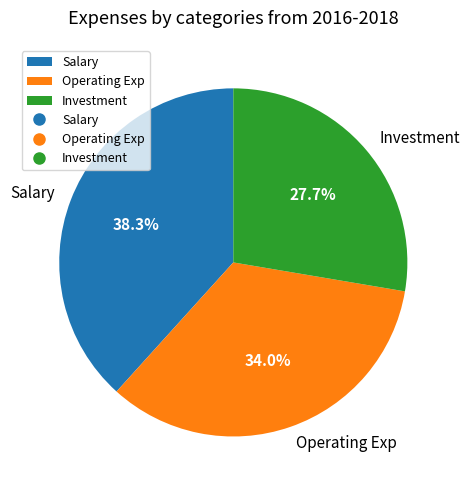

Between Operating Exp and Investment, which is larger?

Operating Exp